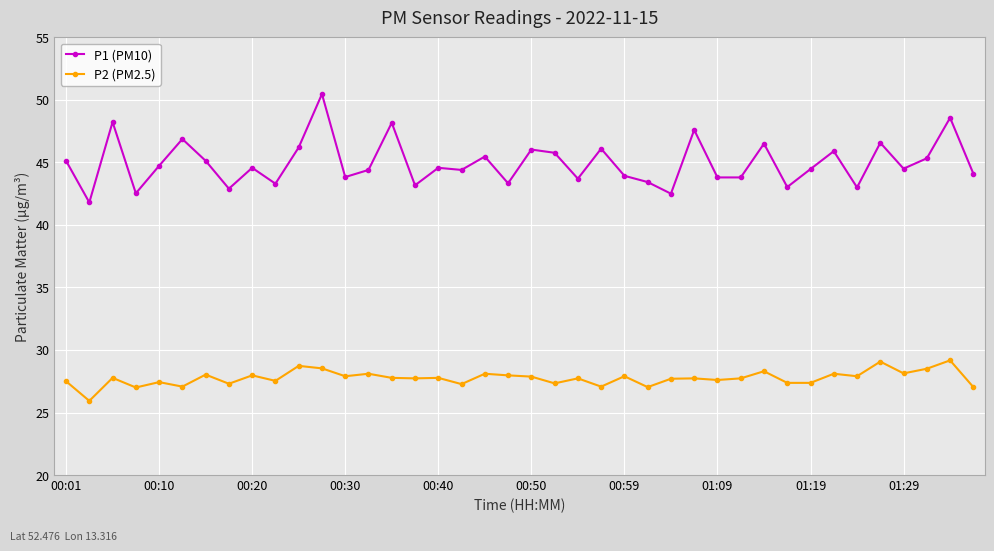

What is the difference between the maximum and minimum values in the P2 (PM2.5) series?

3.2